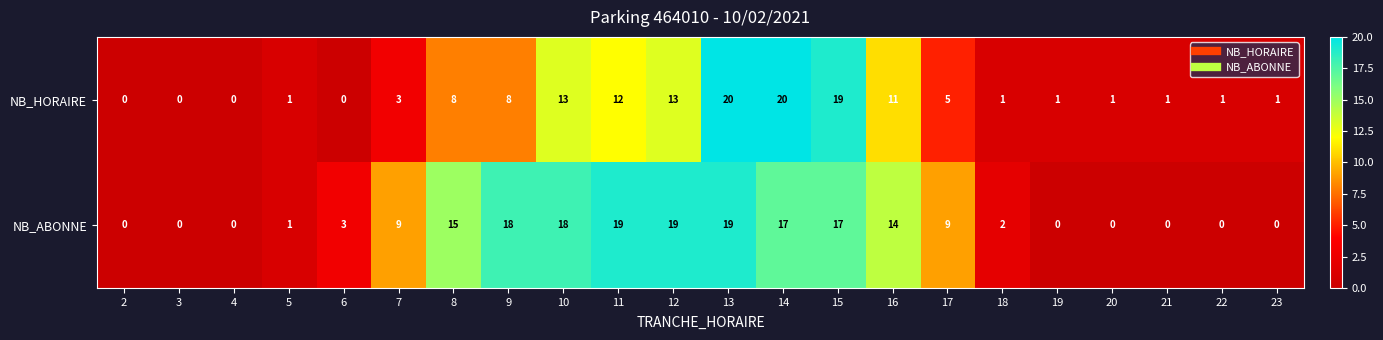

True or false: NB_HORAIRE has a value of 13 at 6.

False